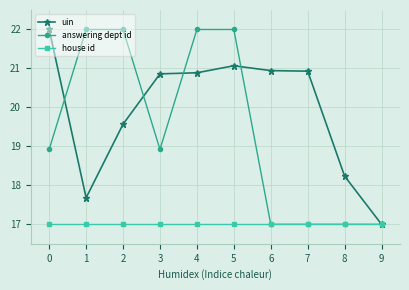

The uin series shows 20.9 at 6. True or false?

True